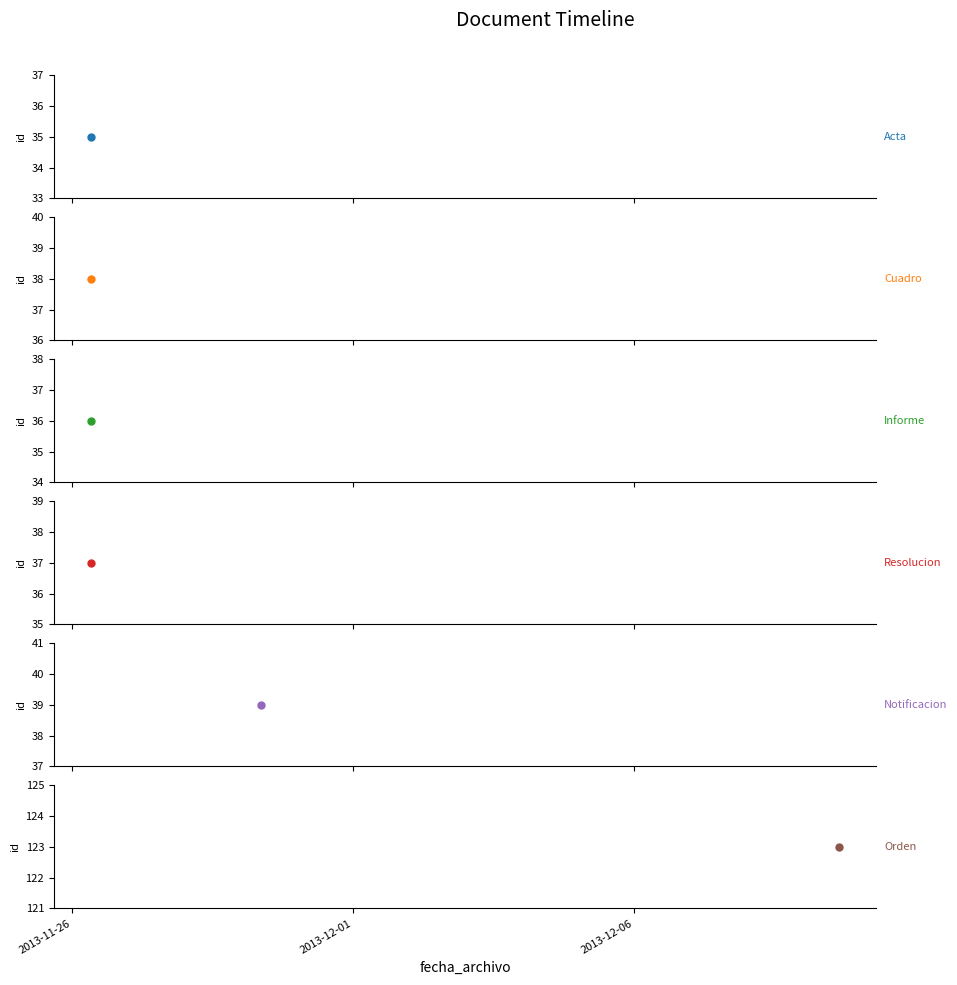

Approximately how many times larger is the value at 2013-11-26 08:09:09 compared to 2013-12-09 15:20:33?

0.3